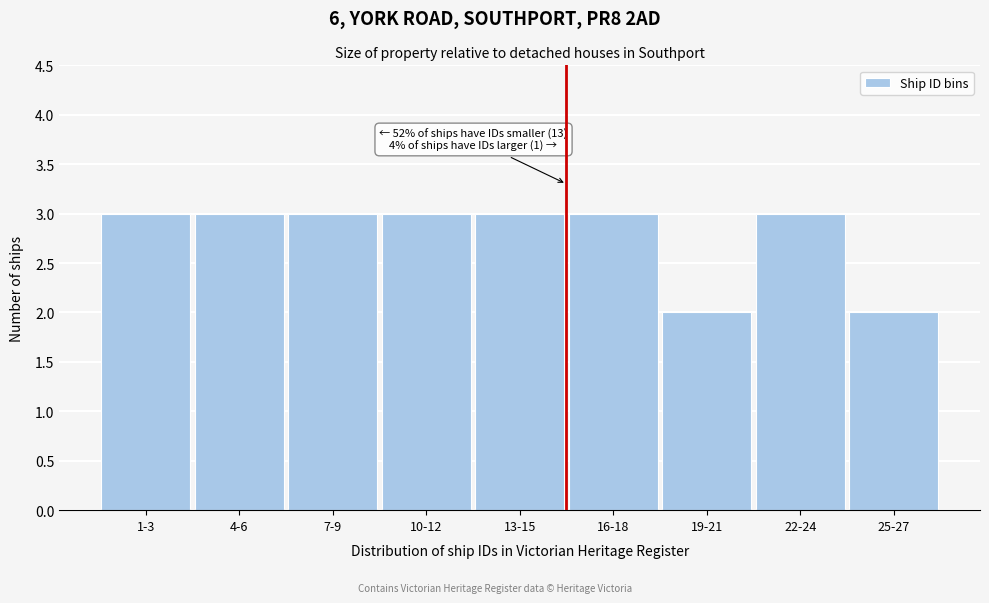

Reading left to right, what are all the values shown in this chart?

1-3=3	4-6=3	7-9=3	10-12=3	13-15=3	16-18=3	19-21=2	22-24=3	25-27=2